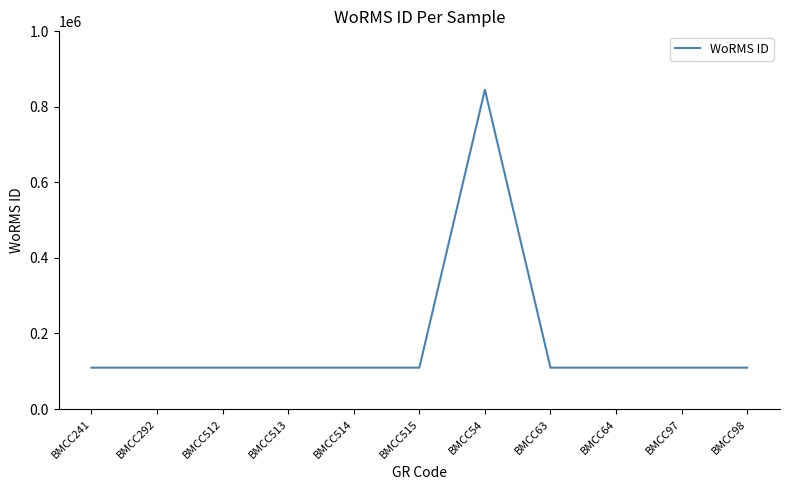

Which category has the highest value across all series?

BMCC54